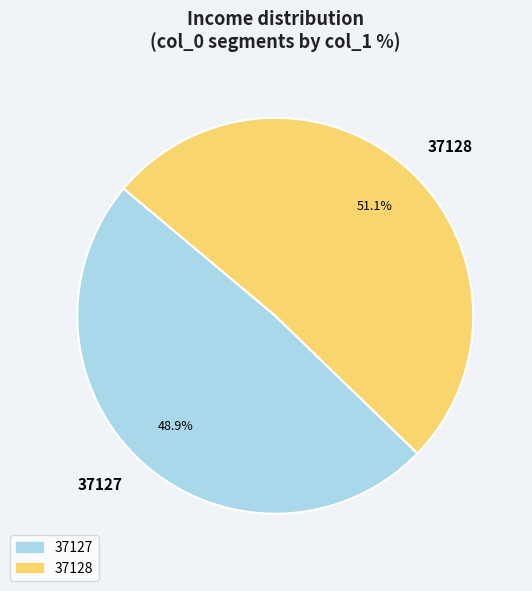

Is it true that 37127 is 60% of the pie?

False